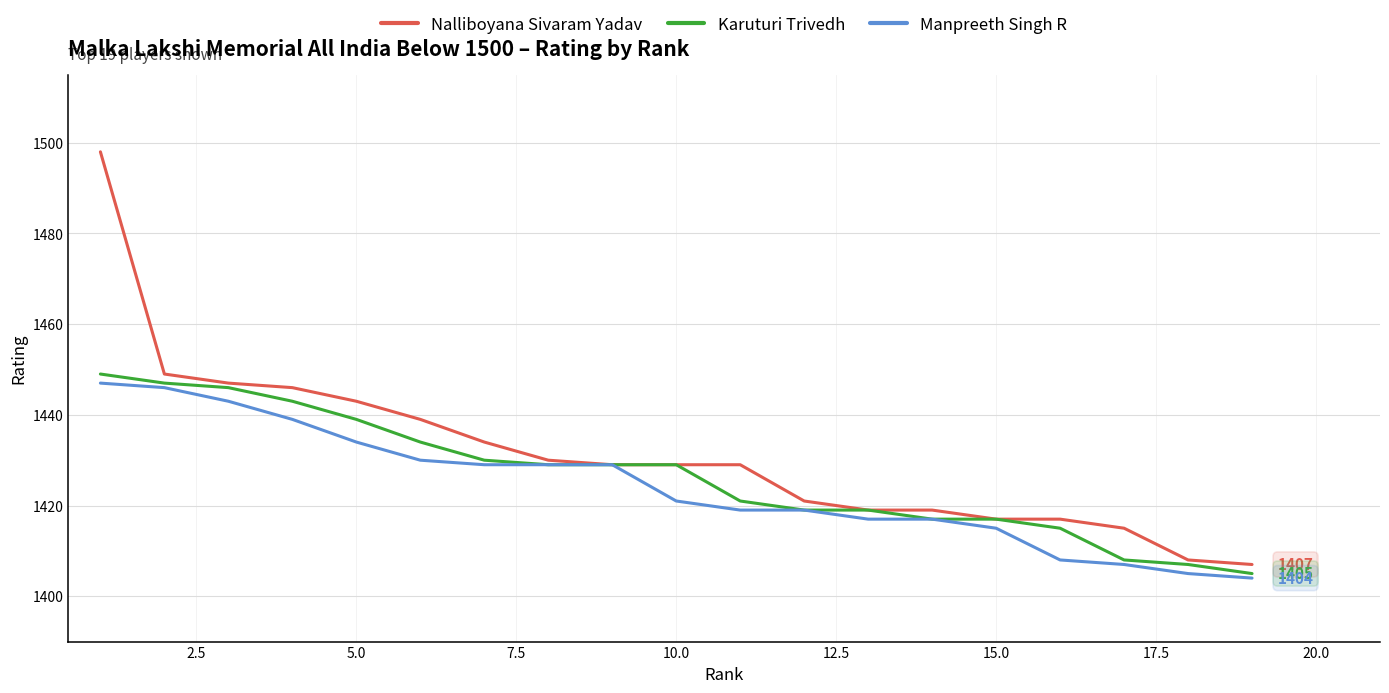

Which series has the widest spread of values?

Nalliboyana Sivaram Yadav